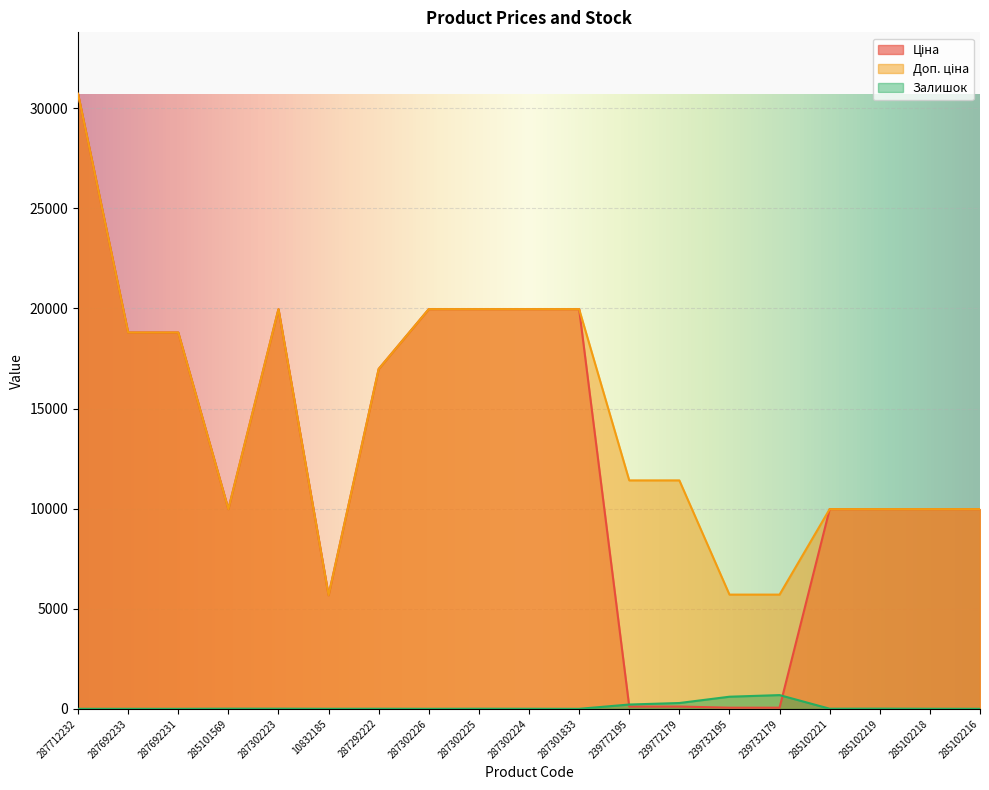

How many lines are shown in the chart?

3